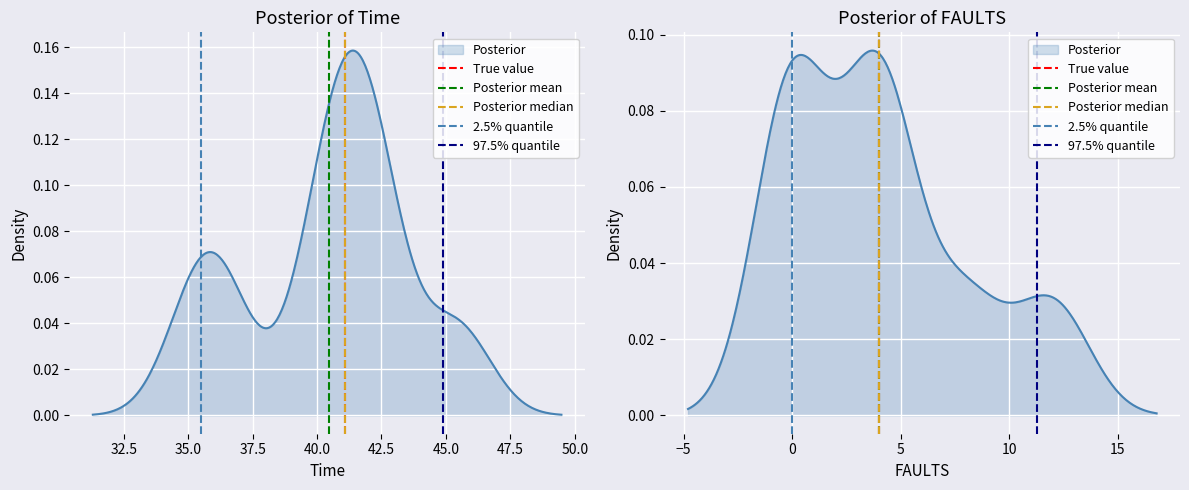

How many positive values does the Posterior mean series have?

1